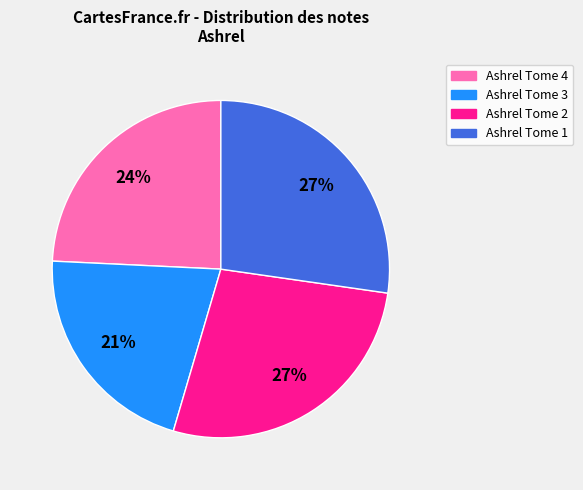

Is there any slice that represents more than half of the pie?

No